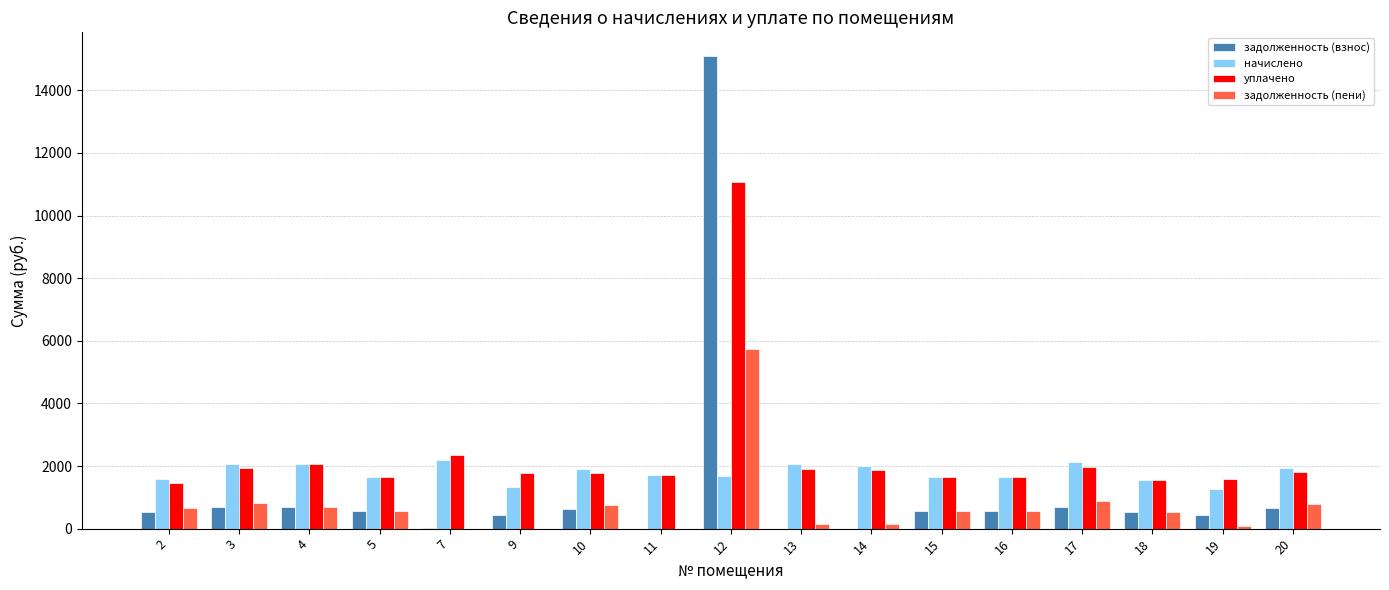

Between 12 and 17, which series saw the biggest shift?

задолженность (взнос)